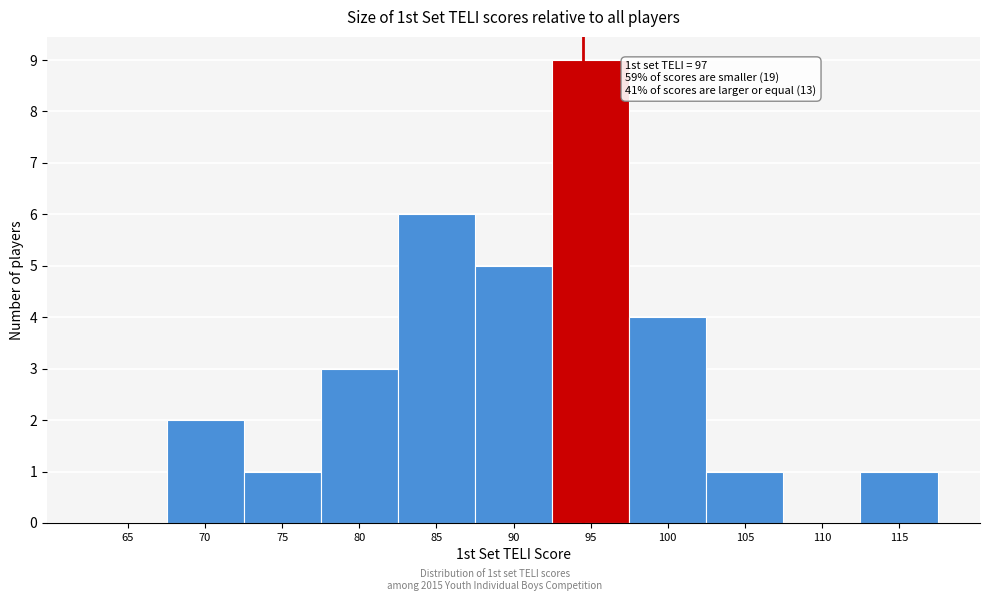

Reading left to right, transcribe all the data shown in this chart.

65=0	70=2	75=1	80=3	85=6	90=5	95=9	100=4	105=1	110=0	115=1